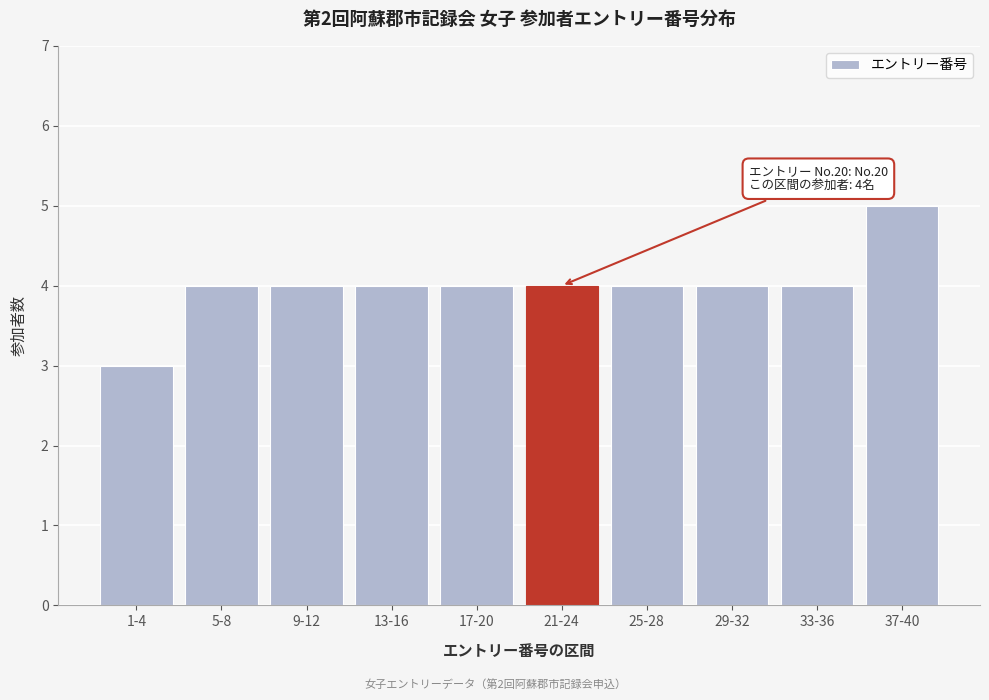

Reading right to left, what are all the values shown in this chart?

5	4	4	4	4	4	4	4	4	3